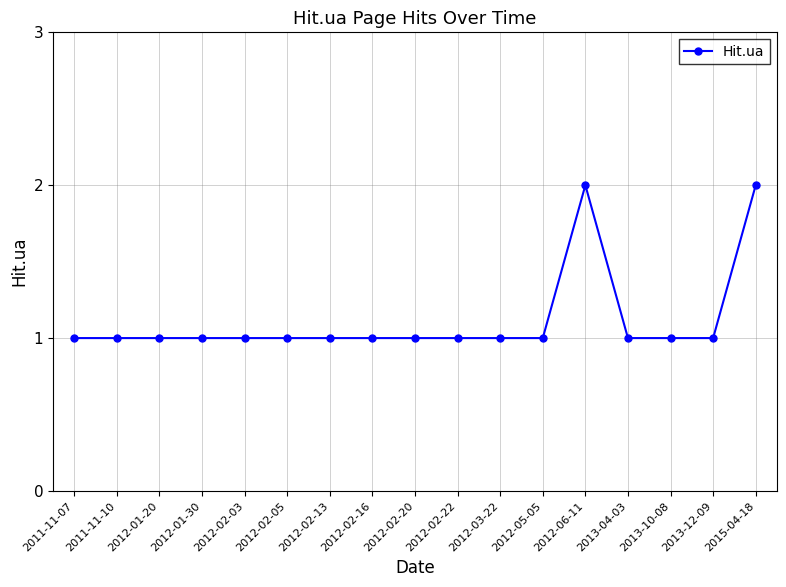

Is it true that the value at 2012-02-16 is 1?

True